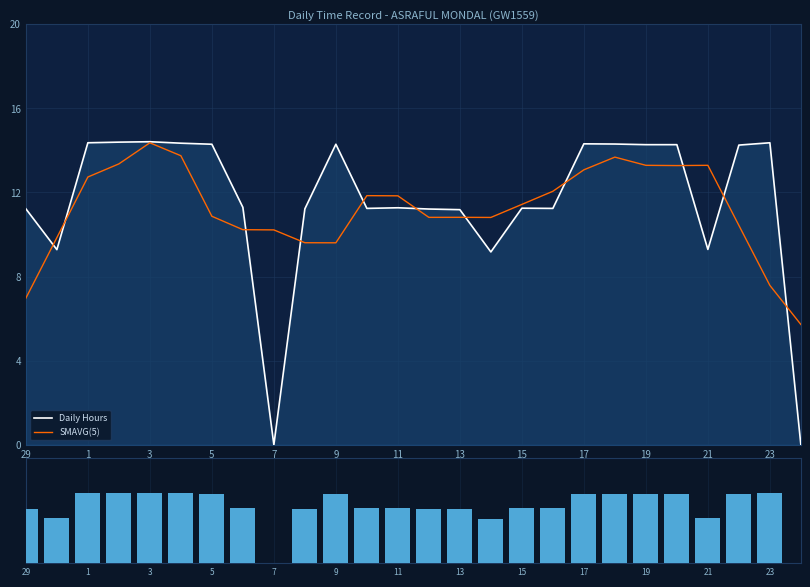

Reading left to right, extract all data points from this chart.

Daily Hours: 11.2	9.3	14.4	14.4	14.4	14.3	14.3	11.3	0.0	11.2	14.3	11.2	11.3	11.2	11.2	9.2	11.2	11.2	14.3	14.3	14.3	14.3	9.3	14.2	14.4	0.0
SMAVG(5): 7.0	9.9	12.7	13.4	14.4	13.7	10.9	10.2	10.2	9.6	9.6	11.8	11.8	10.8	10.8	10.8	11.4	12.1	13.1	13.7	13.3	13.3	13.3	10.4	7.6	5.7
Hours: 11.2	9.3	14.4	14.4	14.4	14.3	14.3	11.3	0.0	11.2	14.3	11.2	11.3	11.2	11.2	9.2	11.2	11.2	14.3	14.3	14.3	14.3	9.3	14.2	14.4	0.0